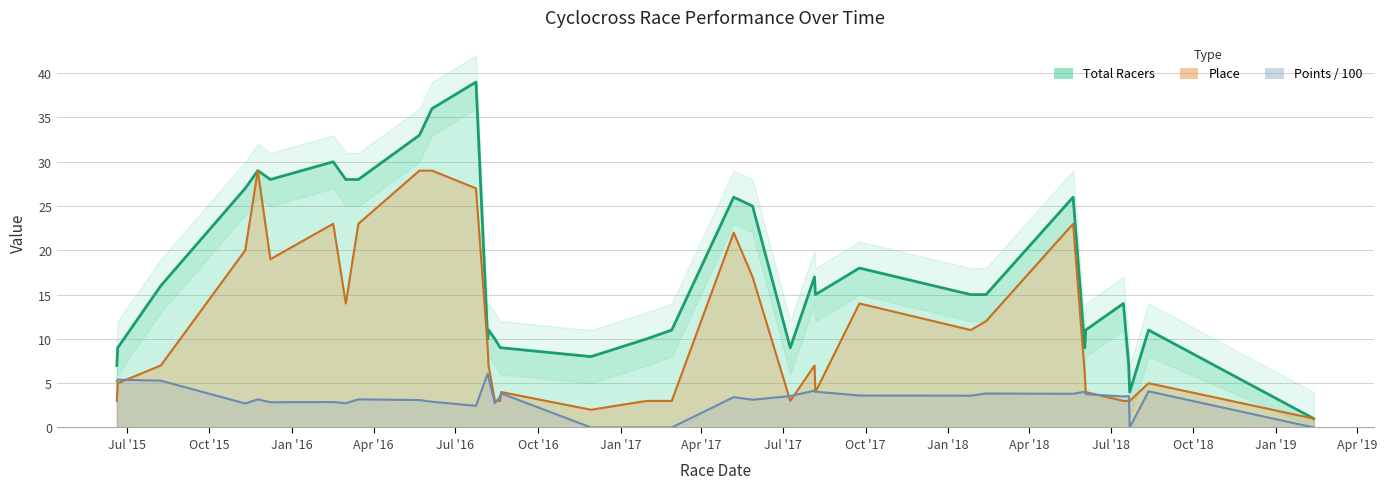

Where is the first local minimum for Points?

2015-11-10